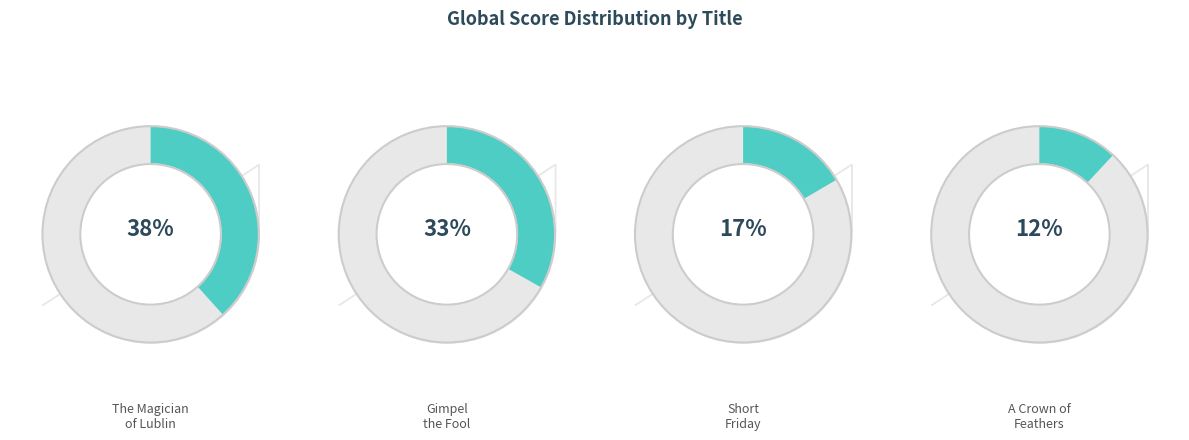

Which slice is the largest?

The Magician of Lublin